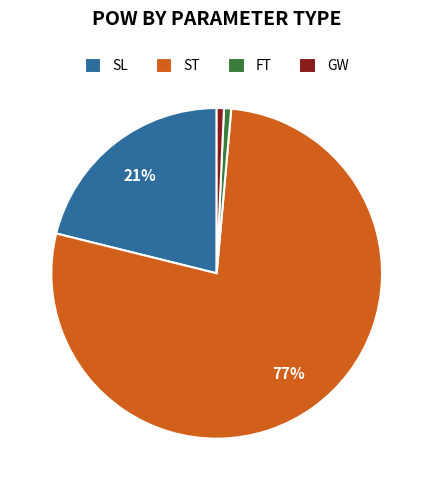

Which has a higher value, GW or ST?

ST